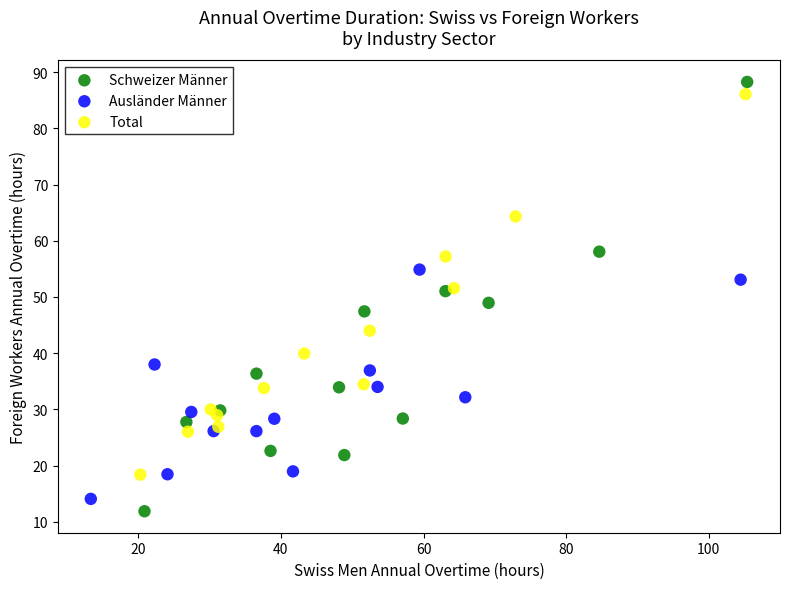

What are all the series names shown in the legend?

Schweizer Männer, Ausländer Männer, Total